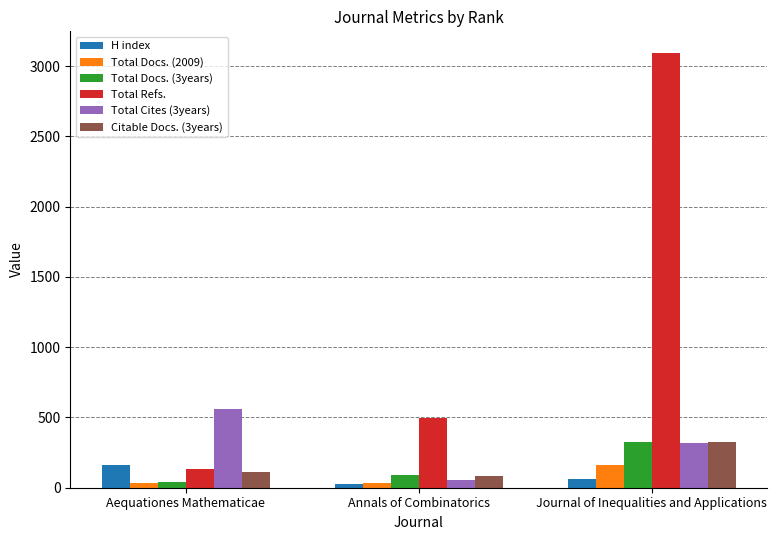

What position from the left is Annals of Combinatorics?

2